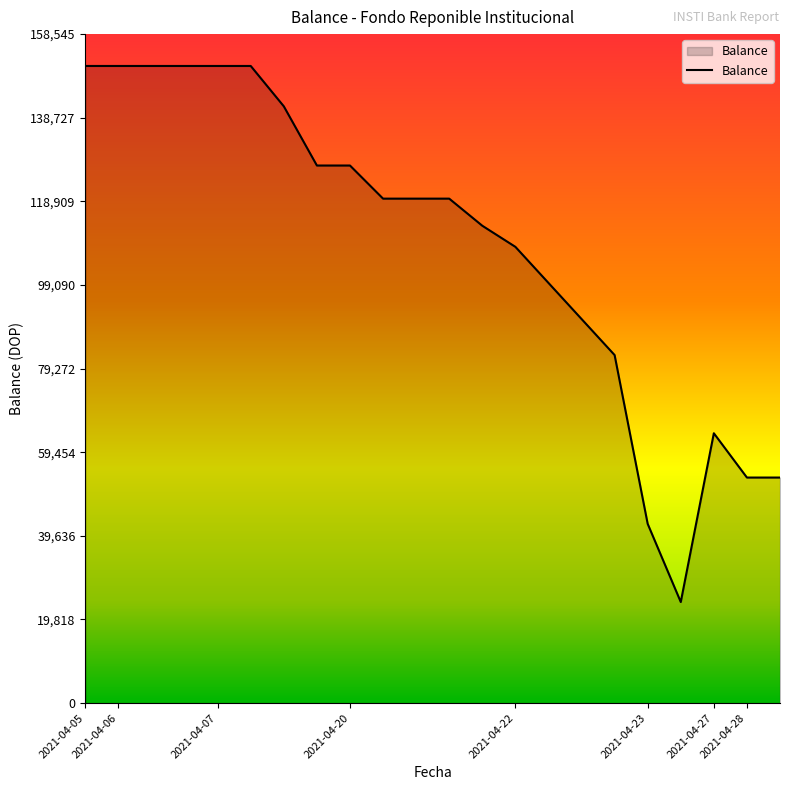

Reading left to right, list all the values displayed in this chart.

150995.6	150995.6	150995.6	150995.6	150995.6	150995.6	141428.6	127403.0	127403.0	119553.3	119553.3	119553.3	113130.3	108130.3	99580.3	91030.3	82480.3	42480.3	23949.9	63949.9	53450.1	53450.1